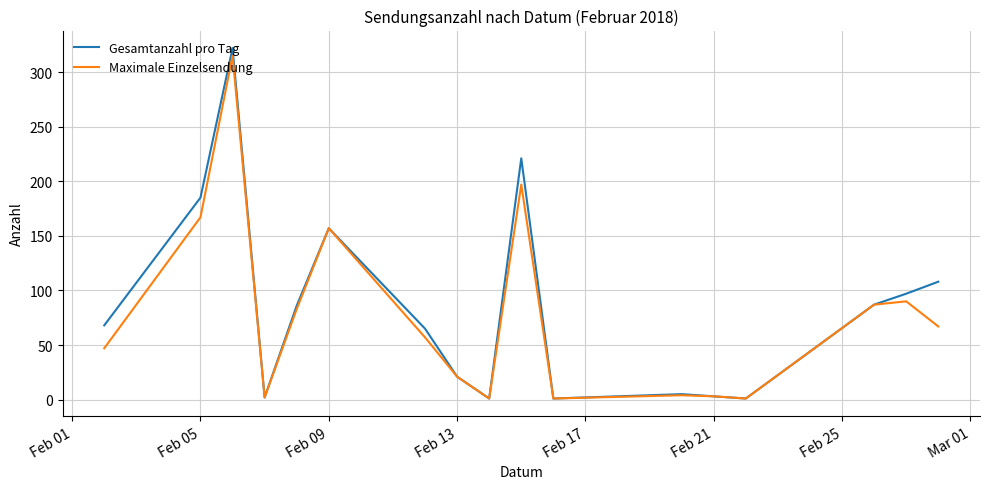

What is the maximum value for Maximale Einzelsendung?

315